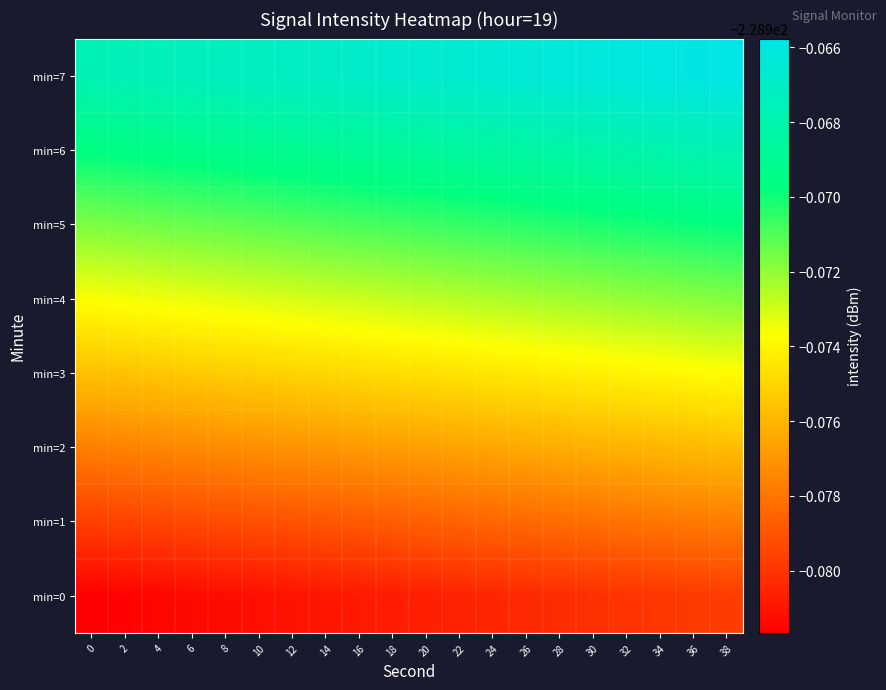

Which label corresponds to the largest value in the chart?

38